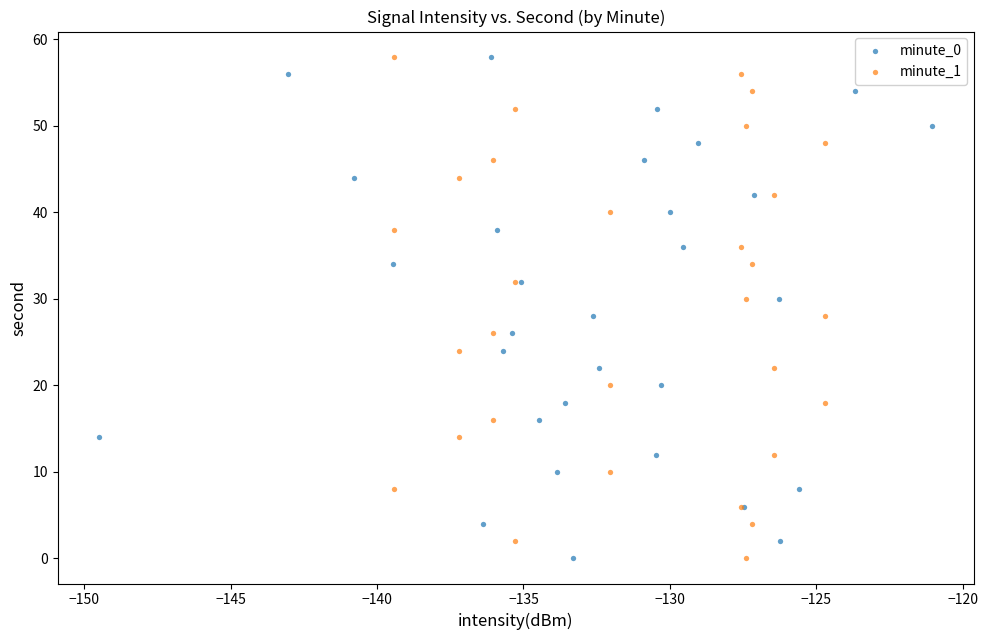

What are all the series names shown in the legend?

minute_0, minute_1